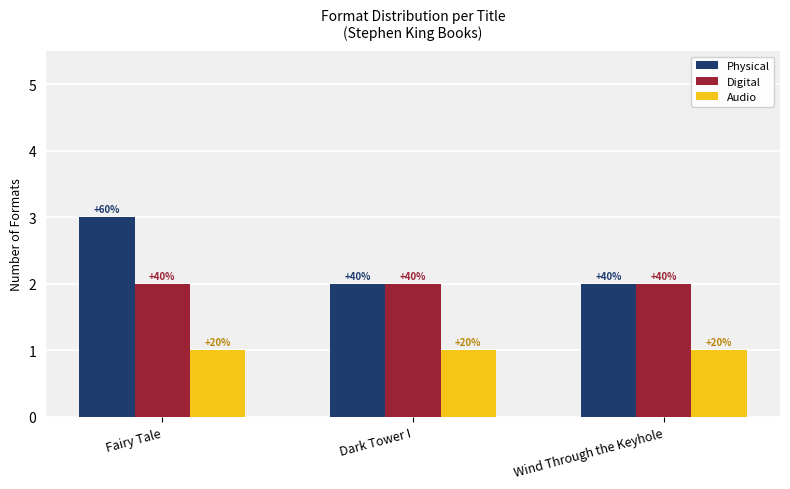

What is the average value of the Digital series?

2